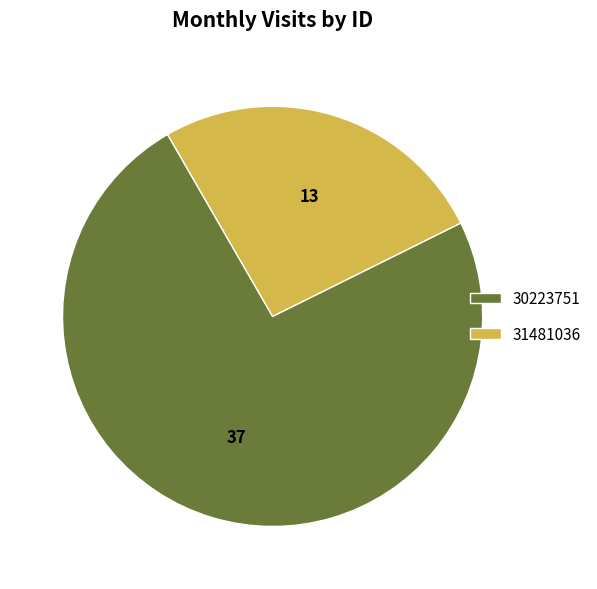

Between 30223751 and 31481036, which is larger?

30223751